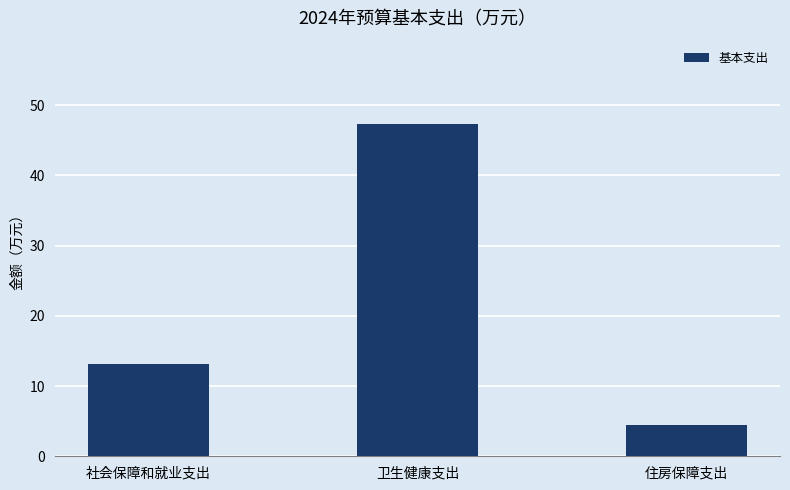

Which category has the highest value across all series?

卫生健康支出